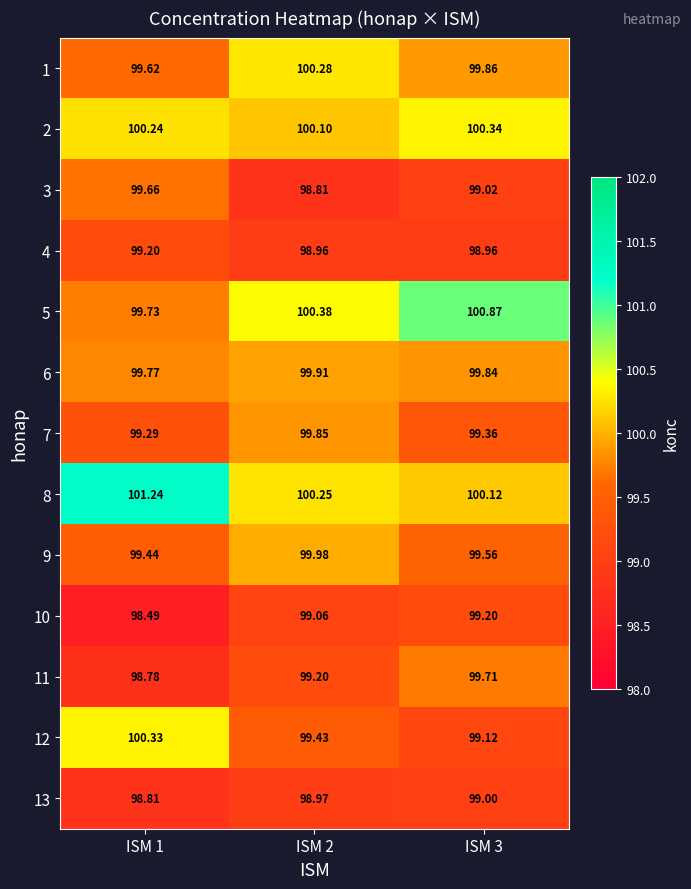

Is the value of 7 at ISM 2 greater than the value of 3 at ISM 1?

Yes